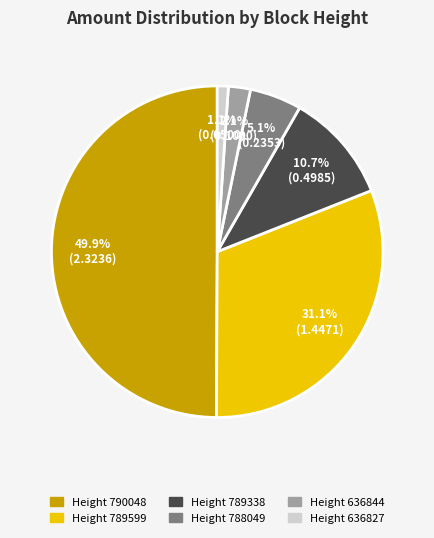

How many segments does this pie chart have?

6